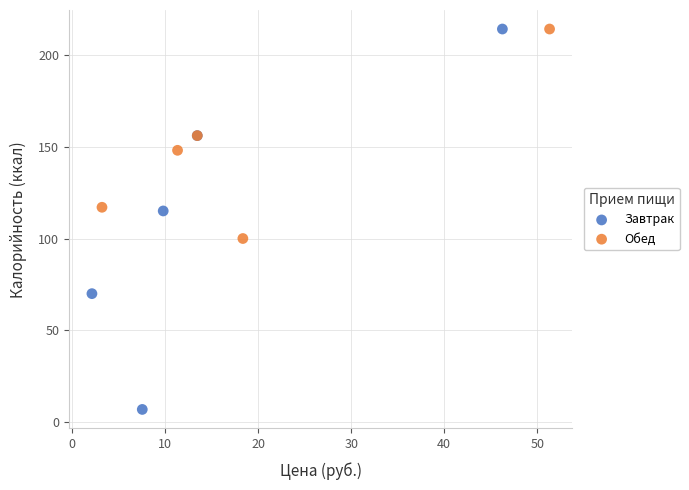

Which series reaches the minimum Y coordinate?

Завтрак